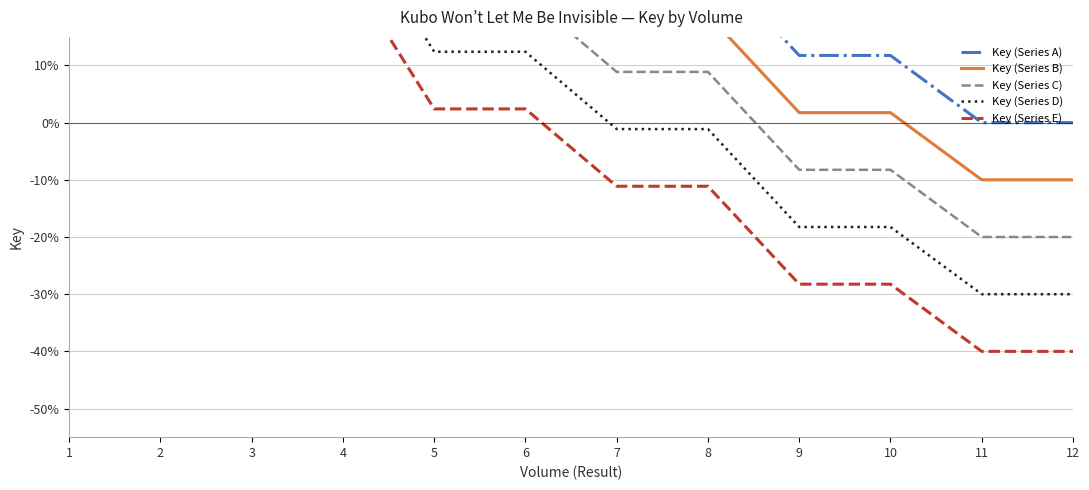

What is the value of the Key (Series B) point at the 11th from the left?

-0.1